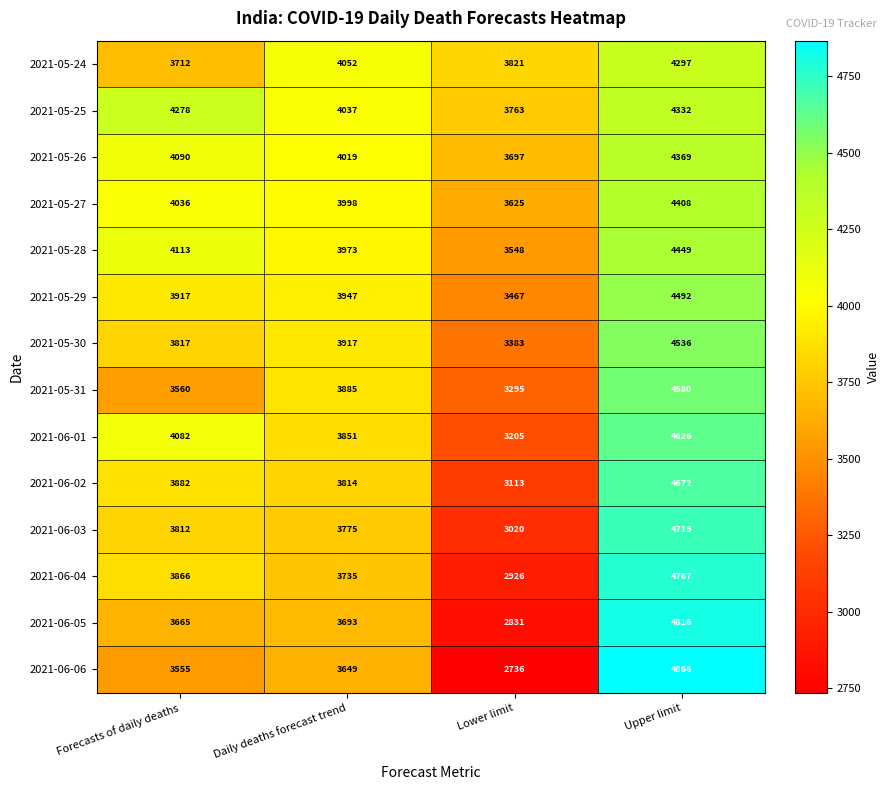

What is the minimum value shown in the chart?

2736